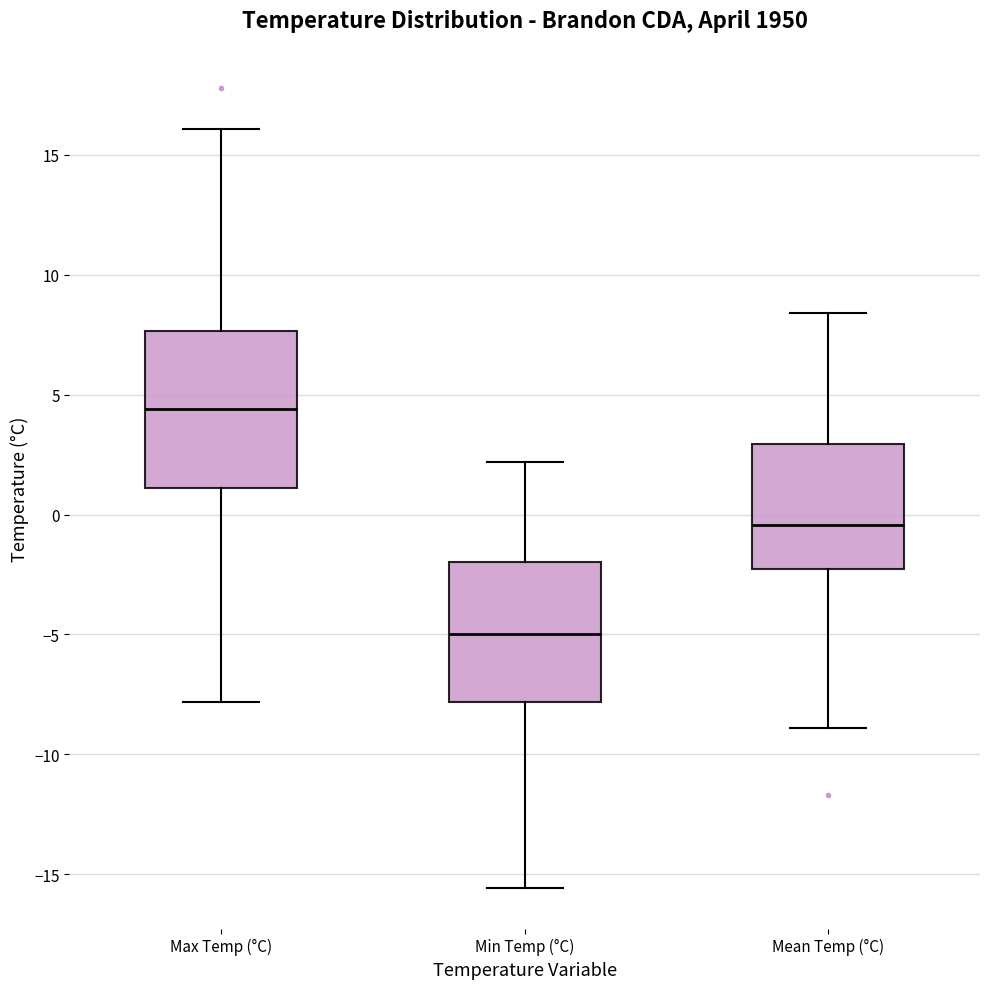

Which box has the lowest median line?

Min Temp (°C)